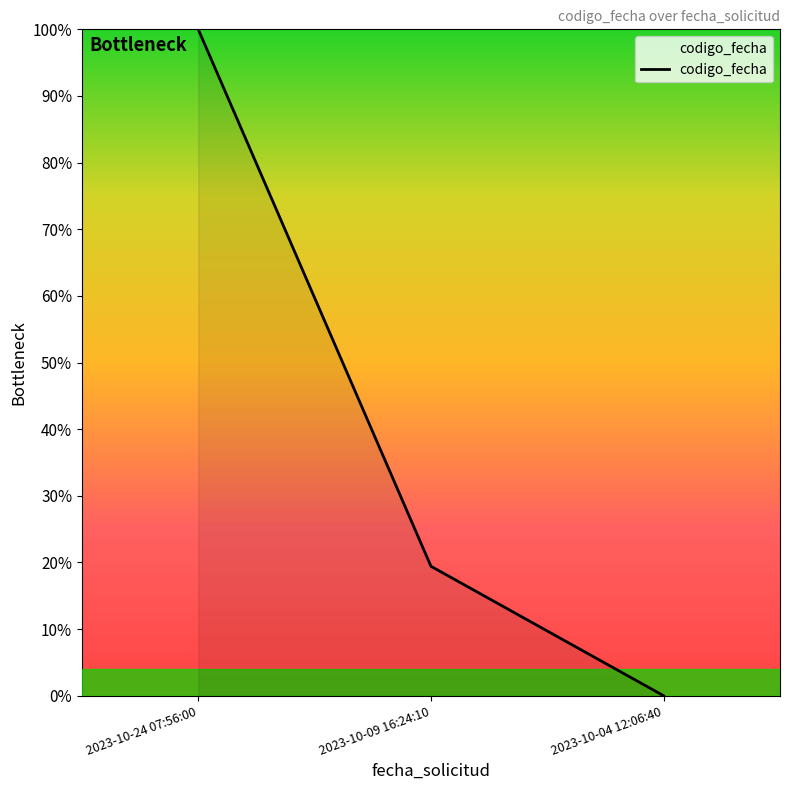

What is the change in value from 2023-10-24 07:56:00 to 2023-10-04 12:06:40?

-1.0